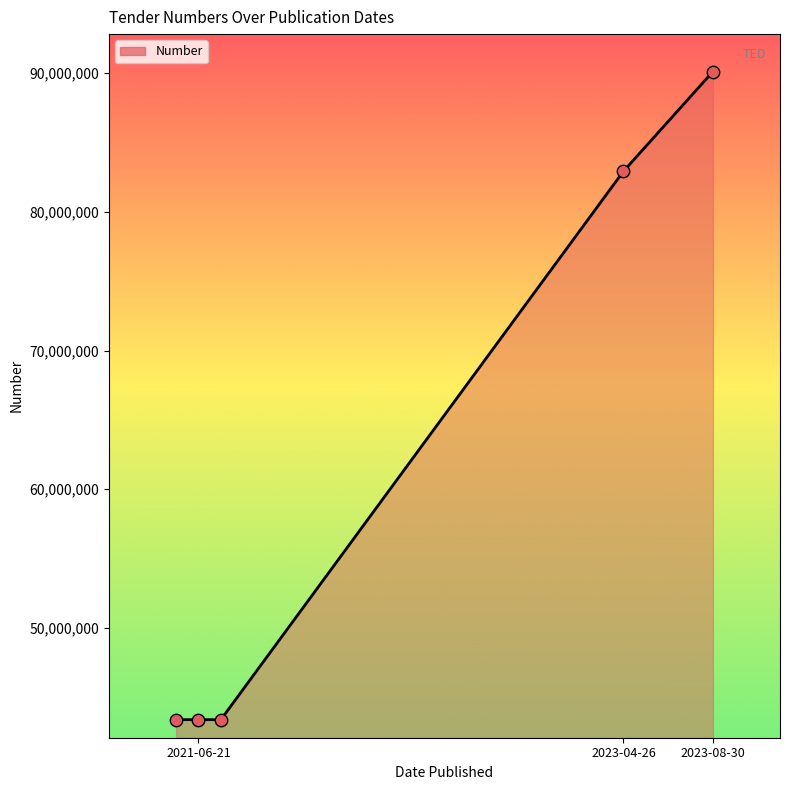

What is the change in value from 2021-06-21 to 3?

+39526971